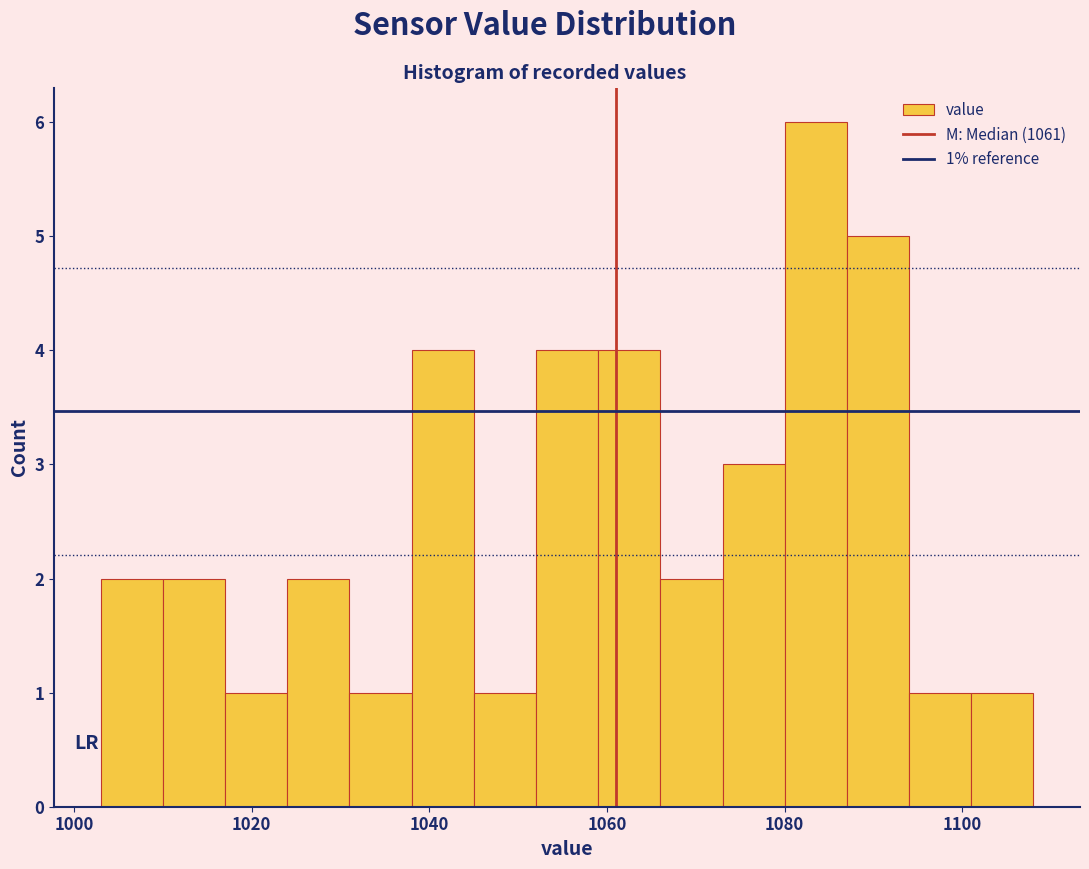

Around what value on the x-axis is the tallest bar? Give the approximate position of its centre, as read against the axis.

1084